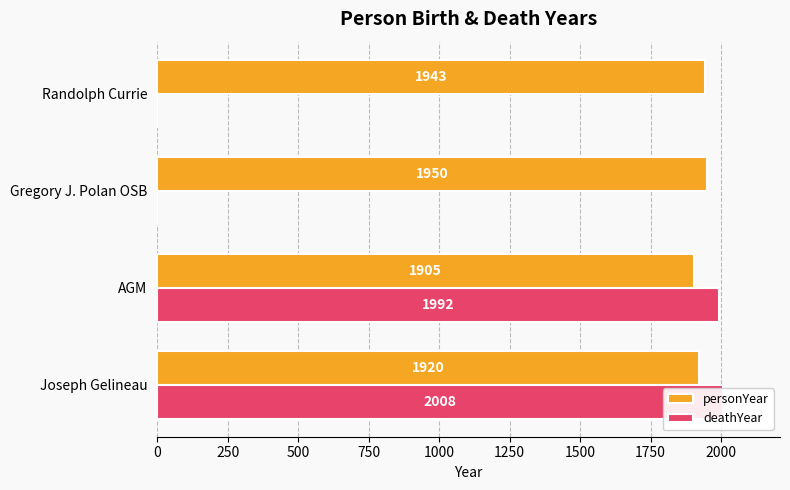

Which series changed the most between AGM and Randolph Currie?

deathYear